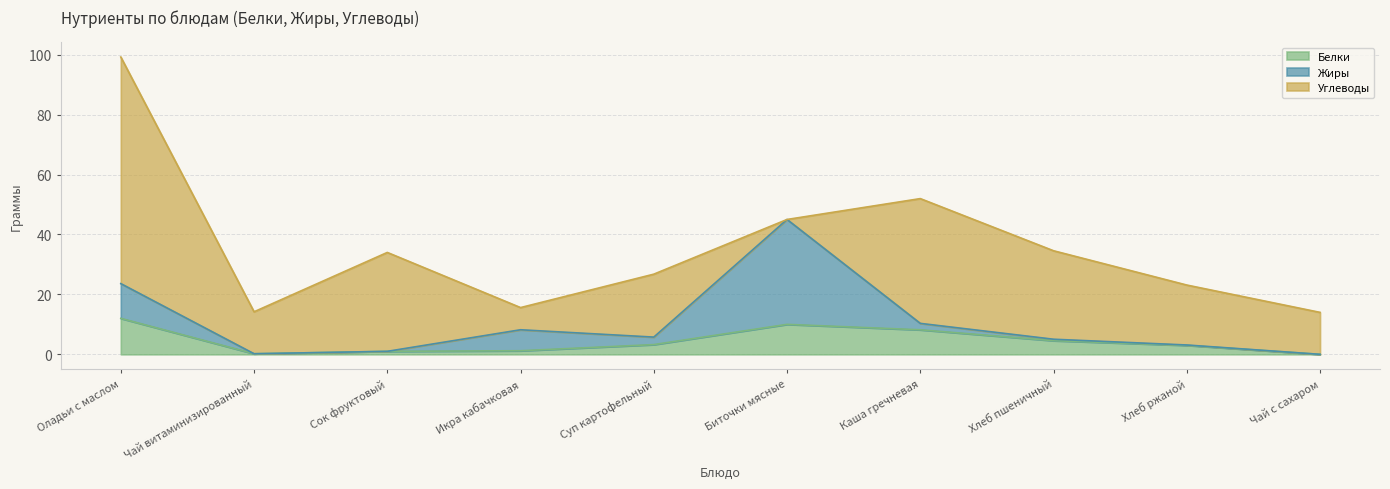

At which category does Белки reach its first local peak?

Биточки мясные